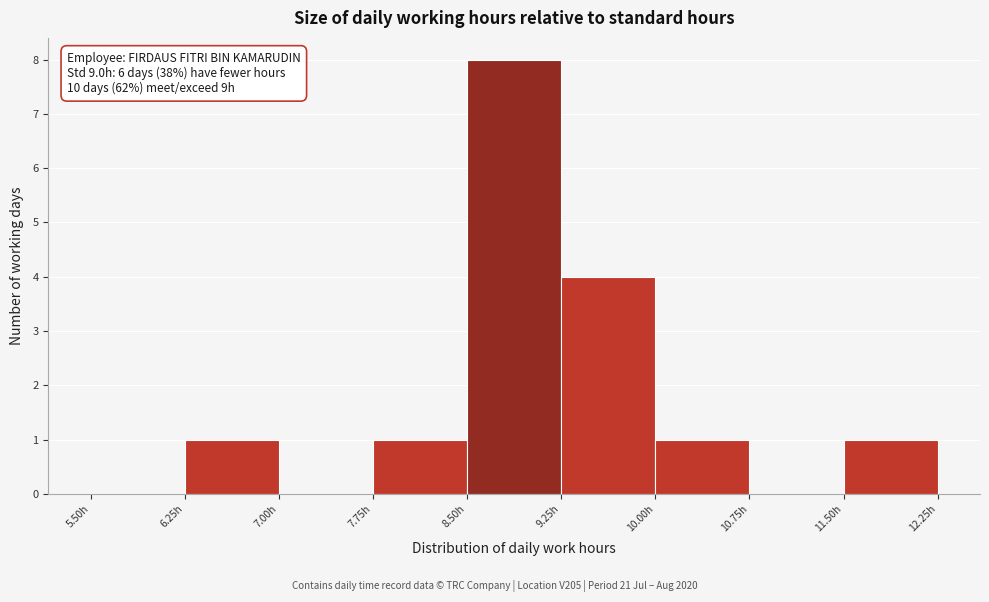

Which range on the x-axis has the tallest bar?

8.50 to 9.25